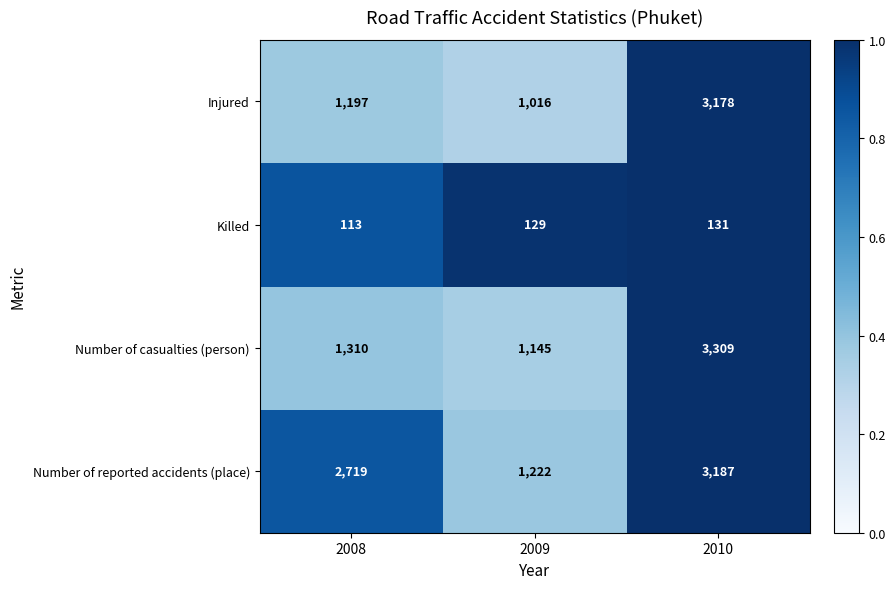

What is the difference between the maximum and minimum values in the Killed series?

18